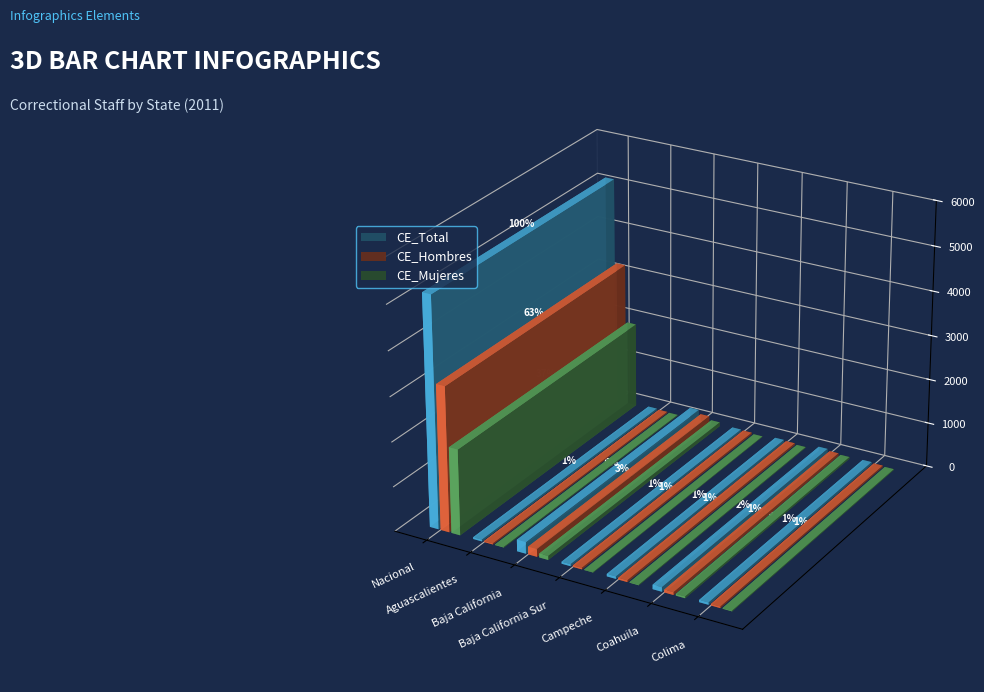

Which category has the lowest value in the CE_Total series?

Aguascalientes